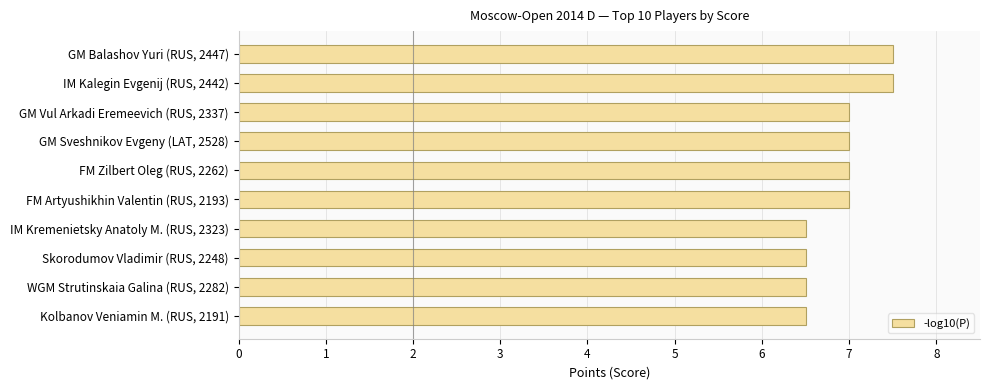

Are the bars horizontal?

Yes